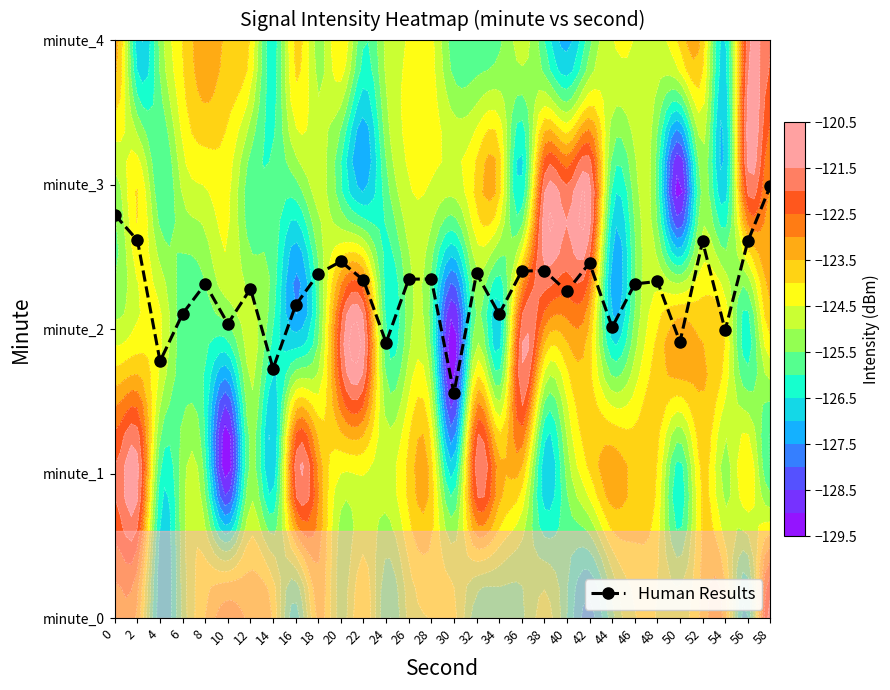

What is the maximum value shown in the chart?

3.0